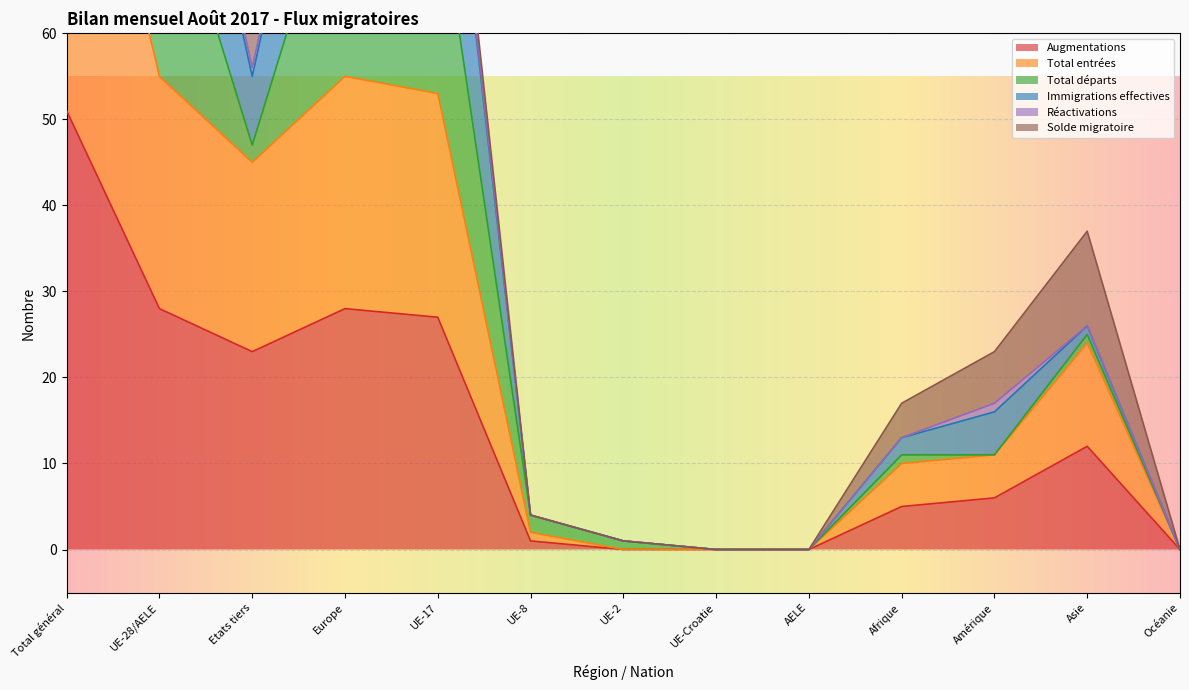

Is it true that Augmentations equals -19 at Océanie?

False